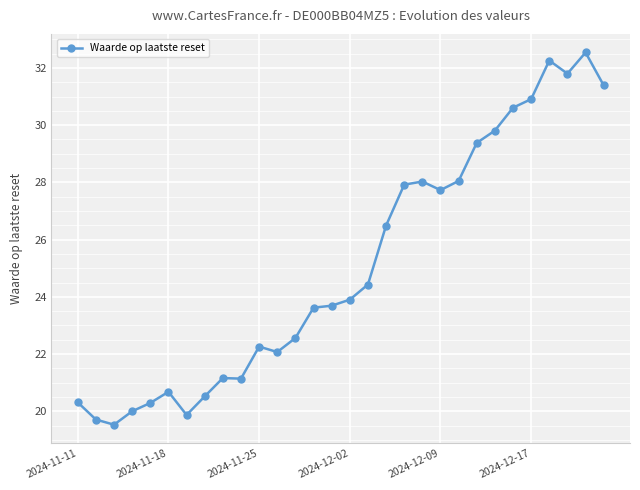

How many data points are less than 23?

13